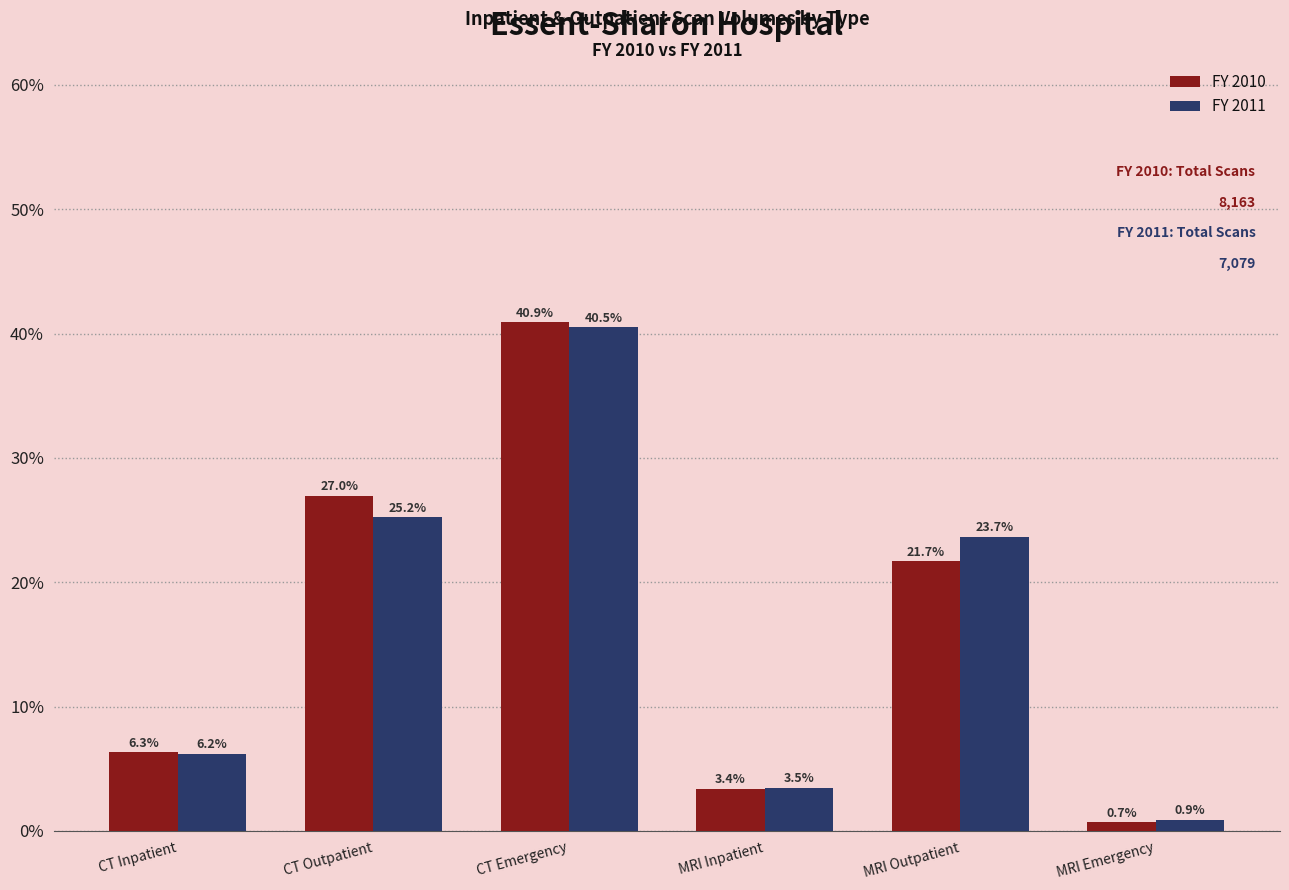

Does the chart contain any negative values?

No